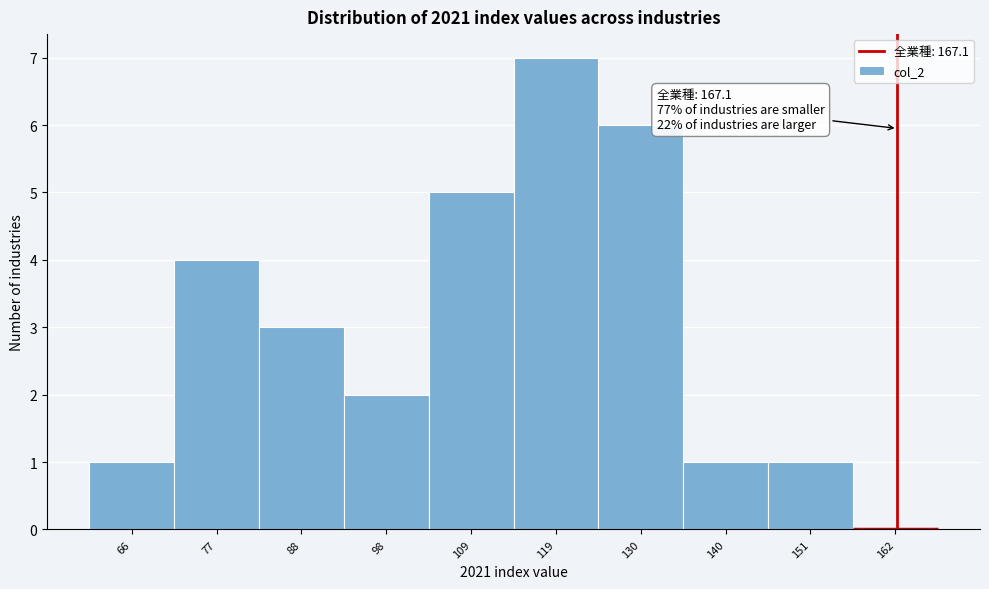

Reading left to right, list all the values displayed in this chart.

66=1	77=4	88=3	98=2	109=5	119=7	130=6	140=1	151=1	162=0